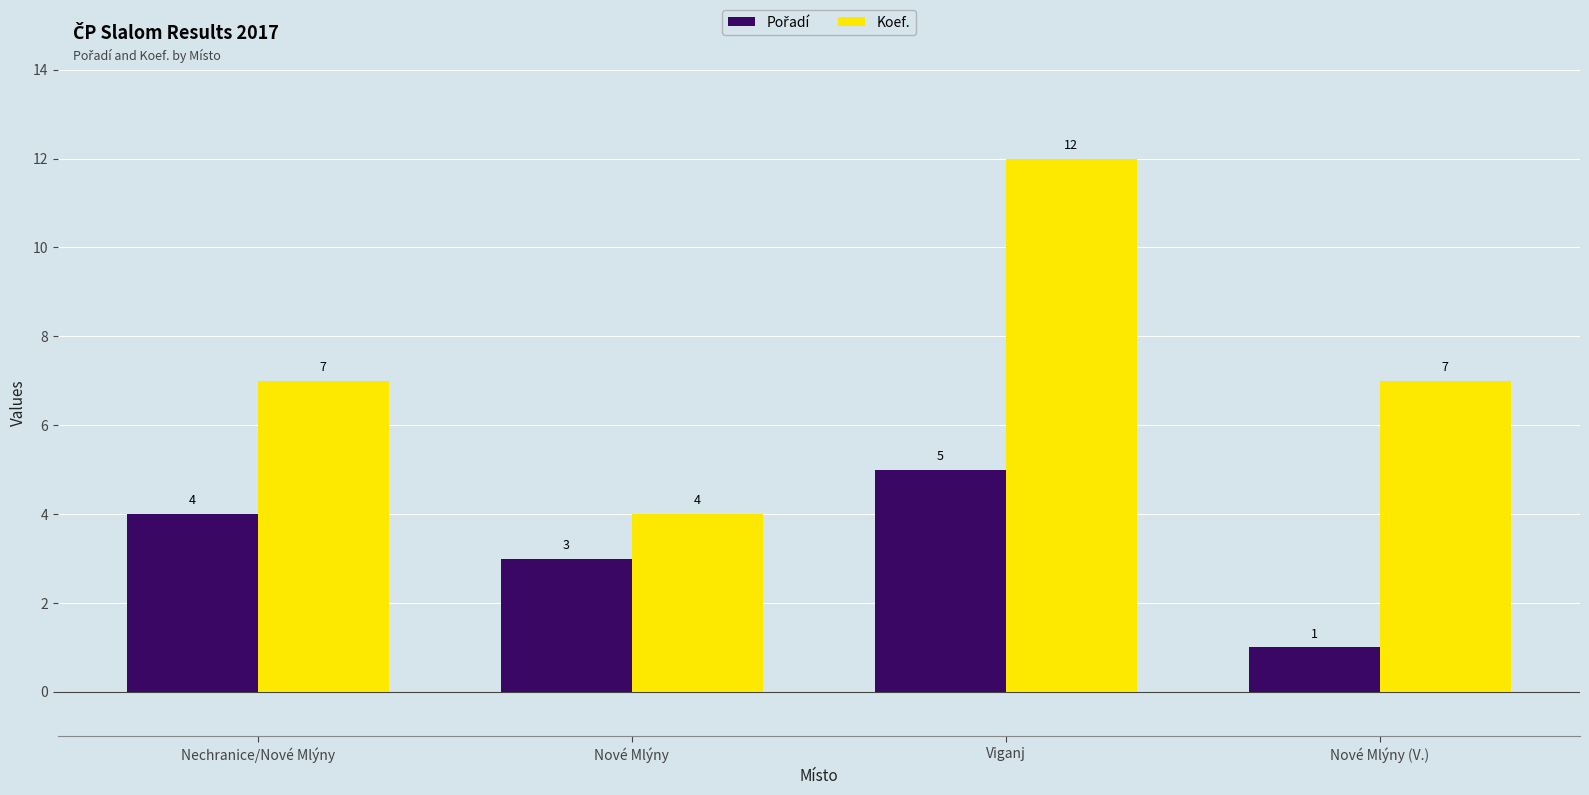

What is the maximum value shown in the chart?

12